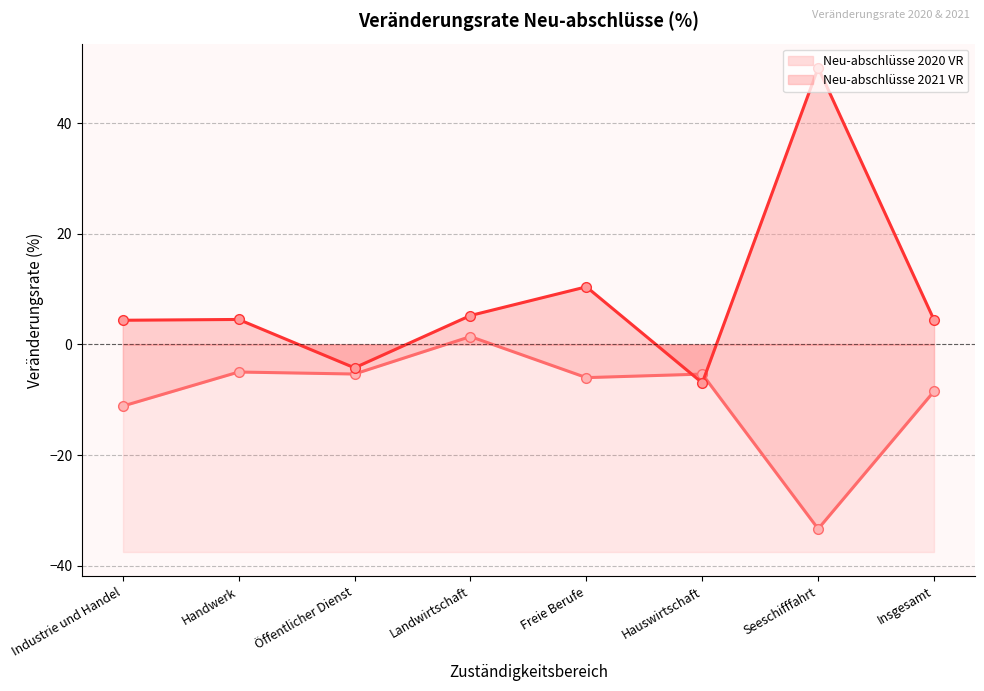

What is the minimum value shown in the chart?

-33.3